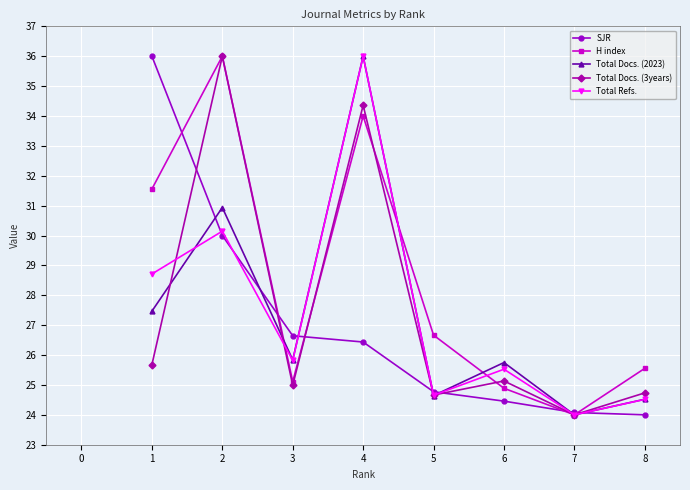

True or false: Total Docs. (3years) has more than 2 points higher than both neighbors.

True